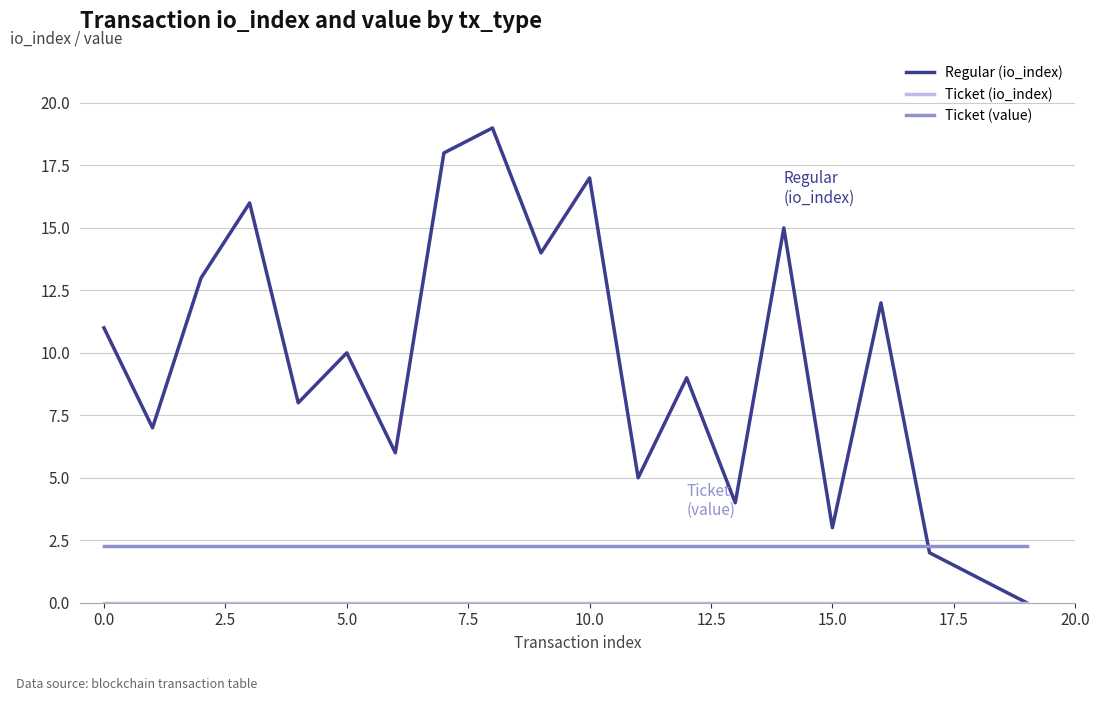

Which series ends up on top after the final intersection of Regular (io_index) and Ticket (value)?

Ticket (value)